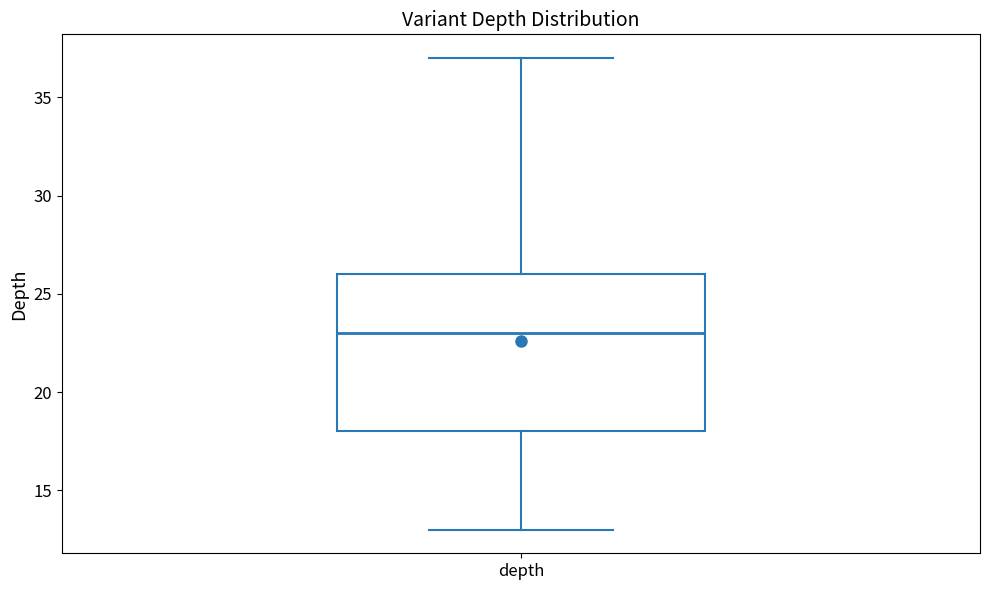

Where does the lower whisker of the box for depth end on the y-axis? The values are not printed on the chart, so give them approximately, as read against the axis.

13